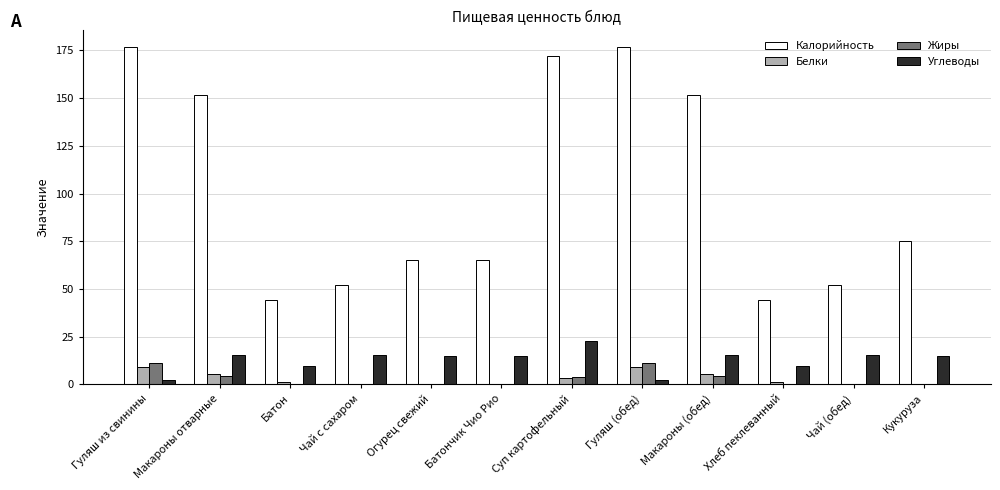

Between Батон and Огурец свежий, which series saw the biggest shift?

Калорийность